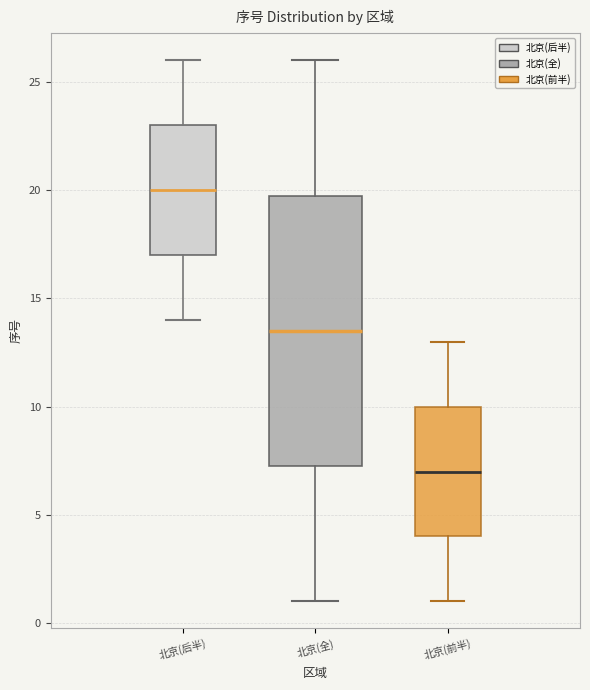

Which box's median line is the lowest?

北京(前半)